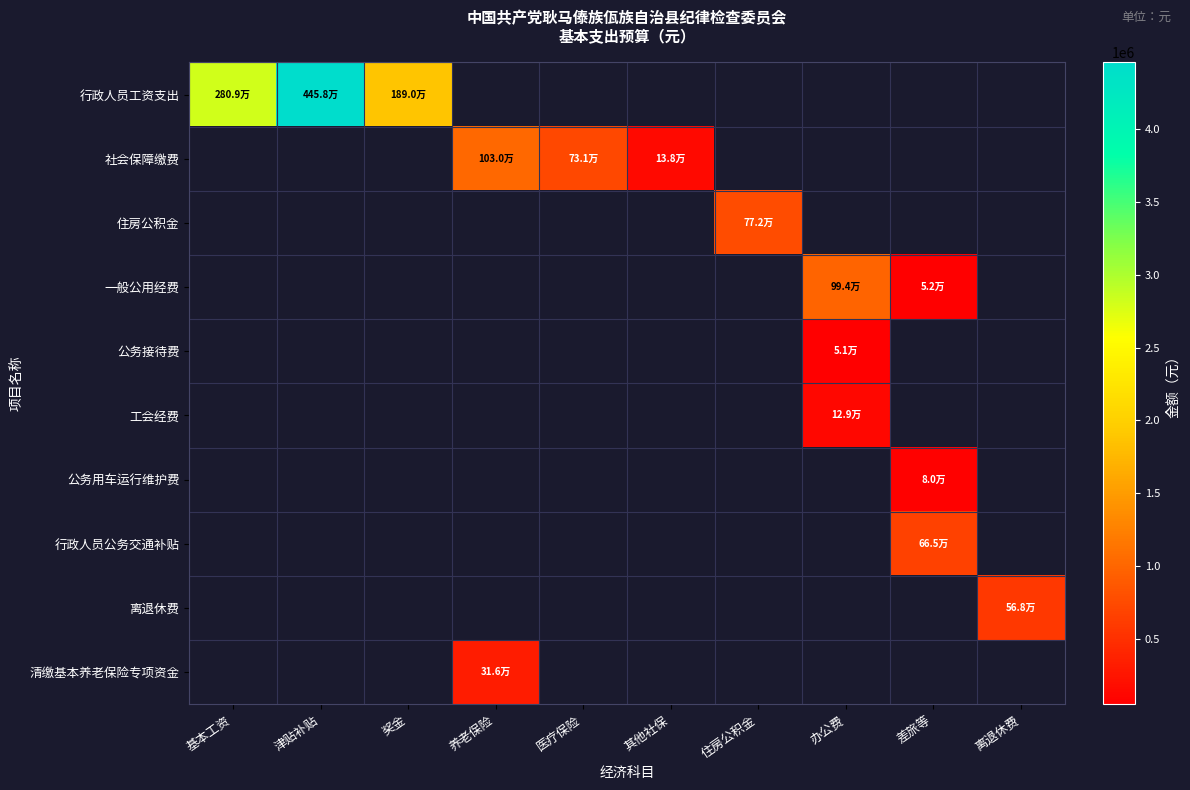

Which has a higher value, 办公费 or 离退休费?

离退休费